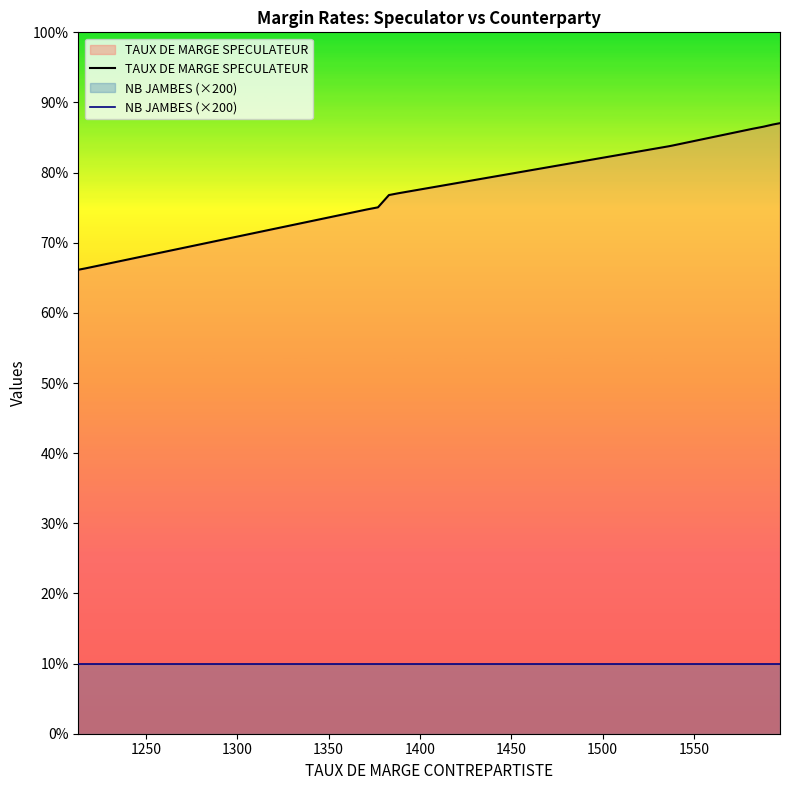

List the series in order of their peak value, lowest first.

NB JAMBES (×200), TAUX DE MARGE SPECULATEUR